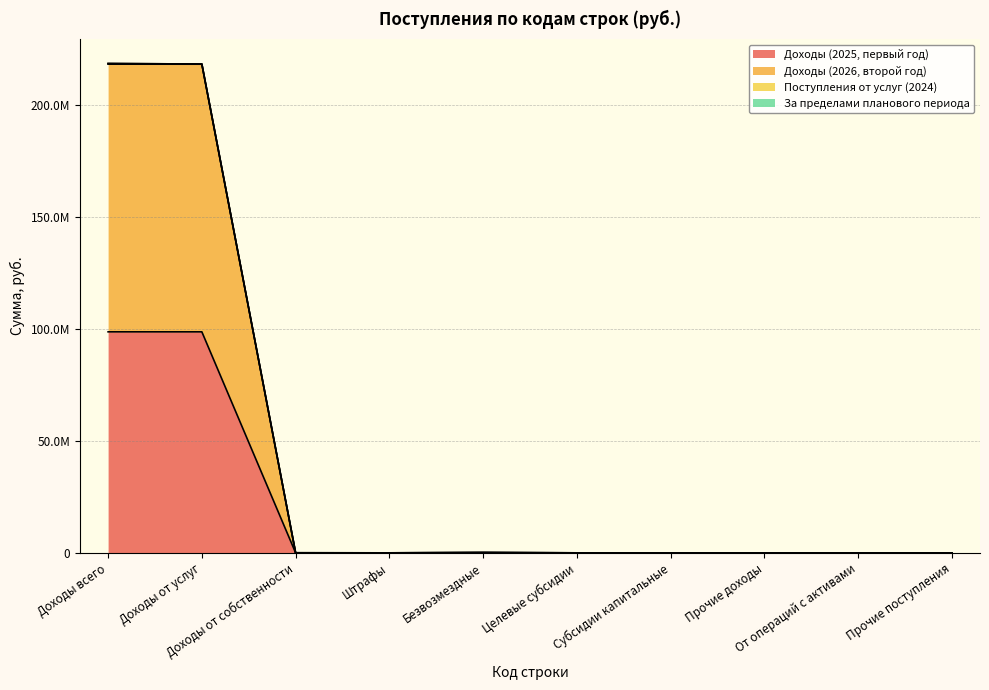

True or false: Доходы (2026, второй год) and Доходы (2025, первый год) intersect in this chart.

False